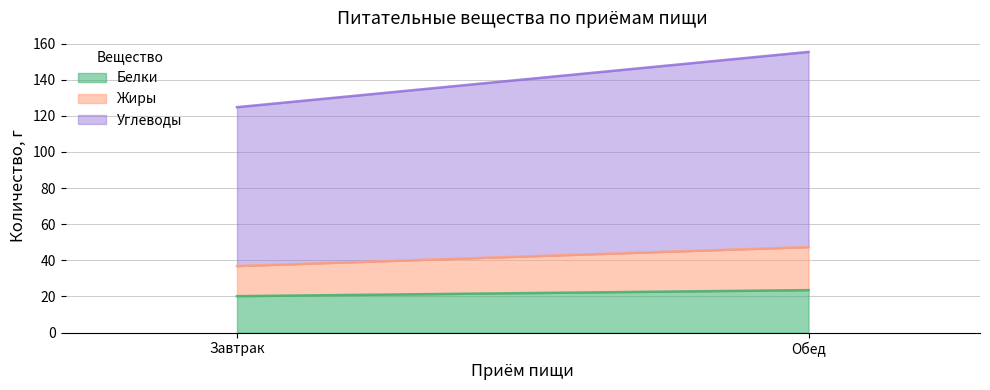

What is the sum of all Белки values?

43.7